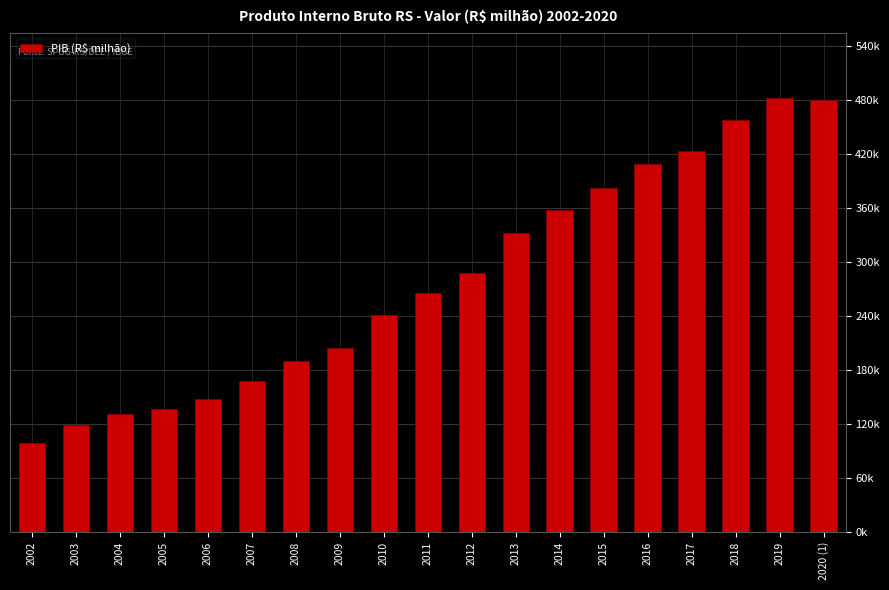

What is the difference between the second highest and minimum values?

381326.1